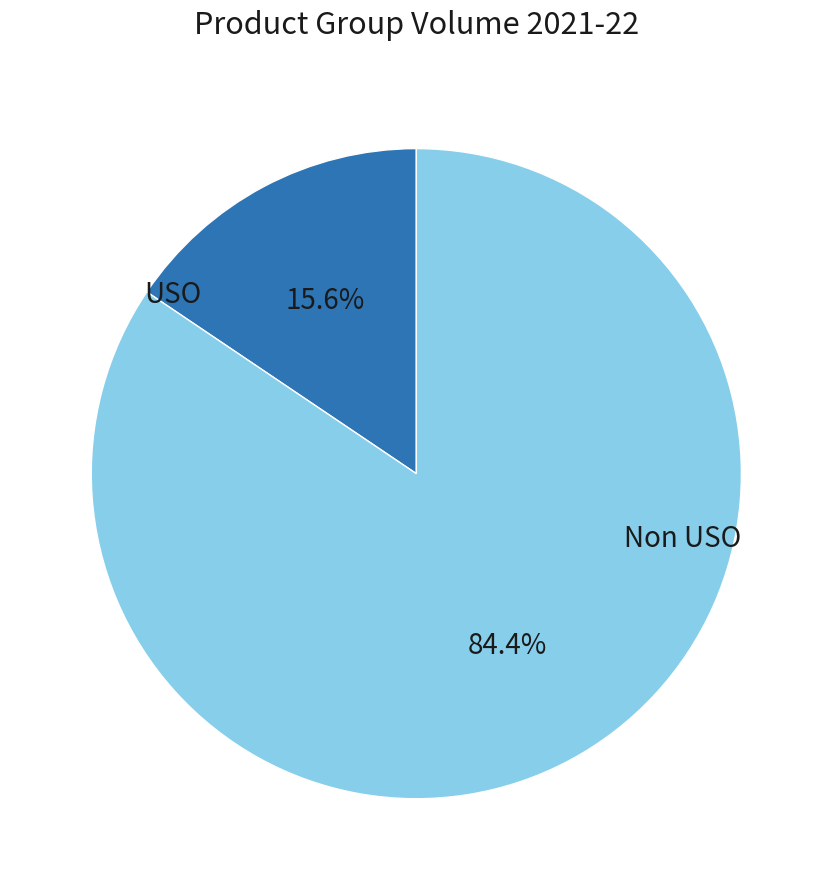

Does any single category account for the majority?

Yes